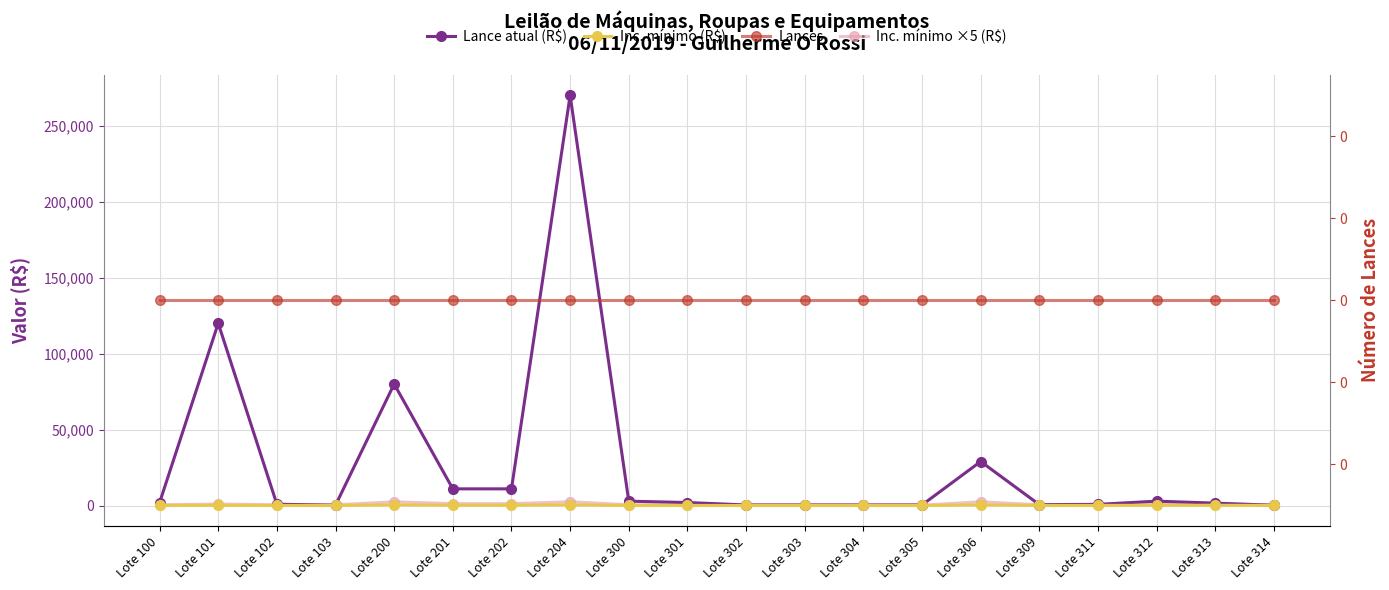

List the series in order of their peak value, lowest first.

Lances, Inc. mínimo (R$), Inc. mínimo ×5 (R$), Lance atual (R$)